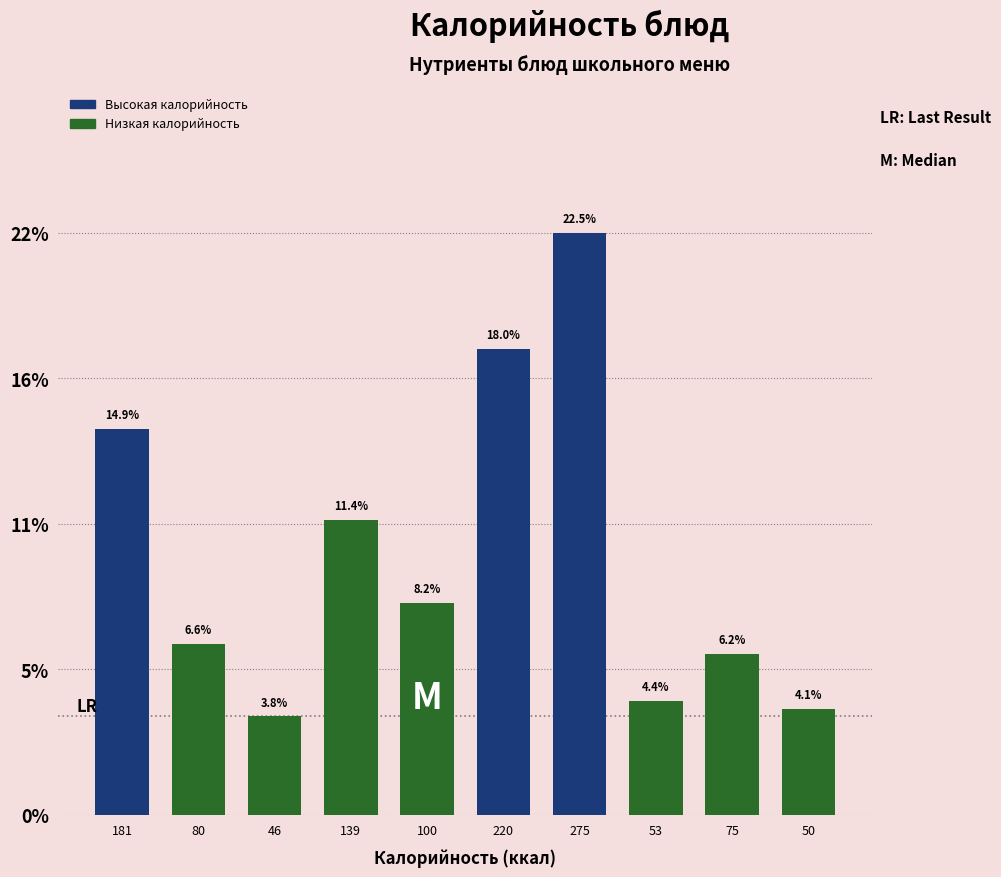

Are the bars horizontal?

No